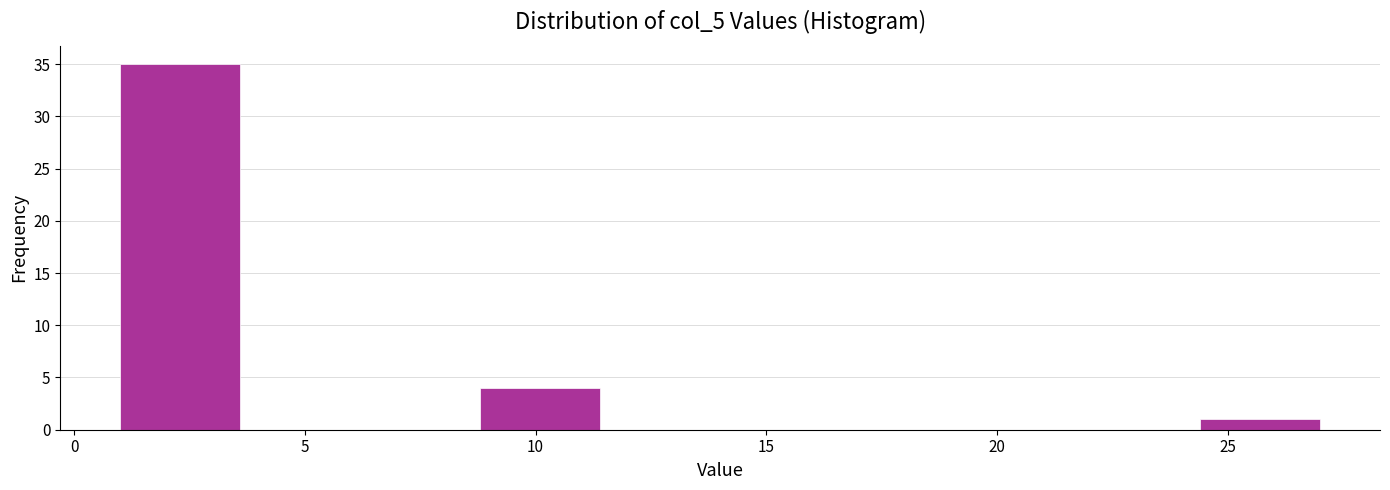

Reading left to right, list every bar in this chart as the range it spans on the x-axis followed by its height. Neither the bar edges nor the heights are printed on the chart, so give them approximately, as read against the axes.

1.0 to 3.6: 35
3.6 to 6.2: 0
6.2 to 8.8: 0
8.8 to 11.4: 4
11.4 to 14.0: 0
14.0 to 16.6: 0
16.6 to 19.2: 0
19.2 to 21.8: 0
21.8 to 24.4: 0
24.4 to 27.0: 1